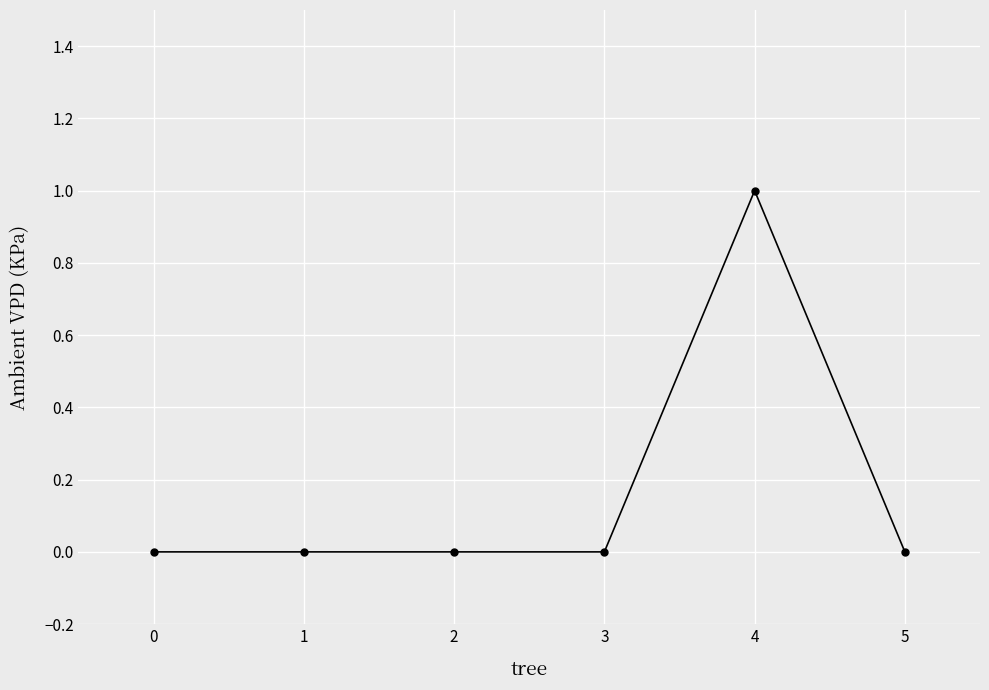

Is it true that the value at 0 is 0?

True